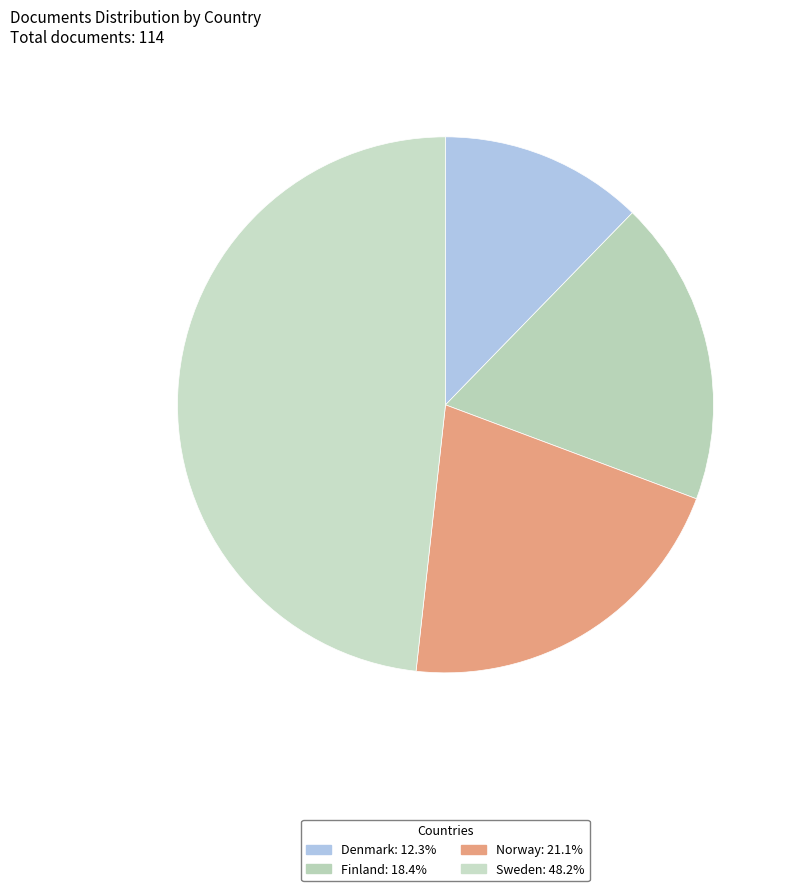

Which slice is the smallest?

Denmark